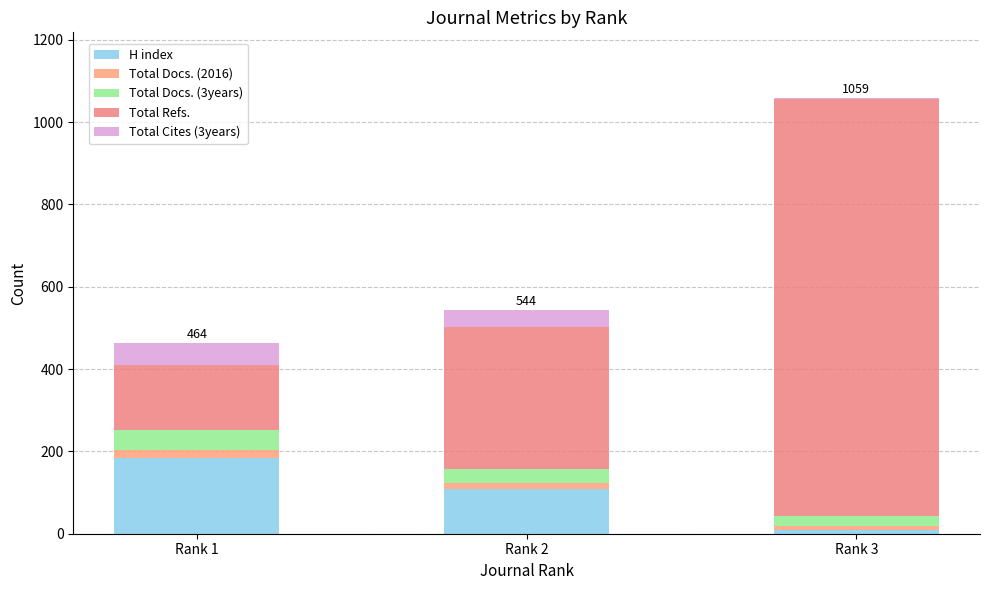

How many distinct data groups are displayed?

5